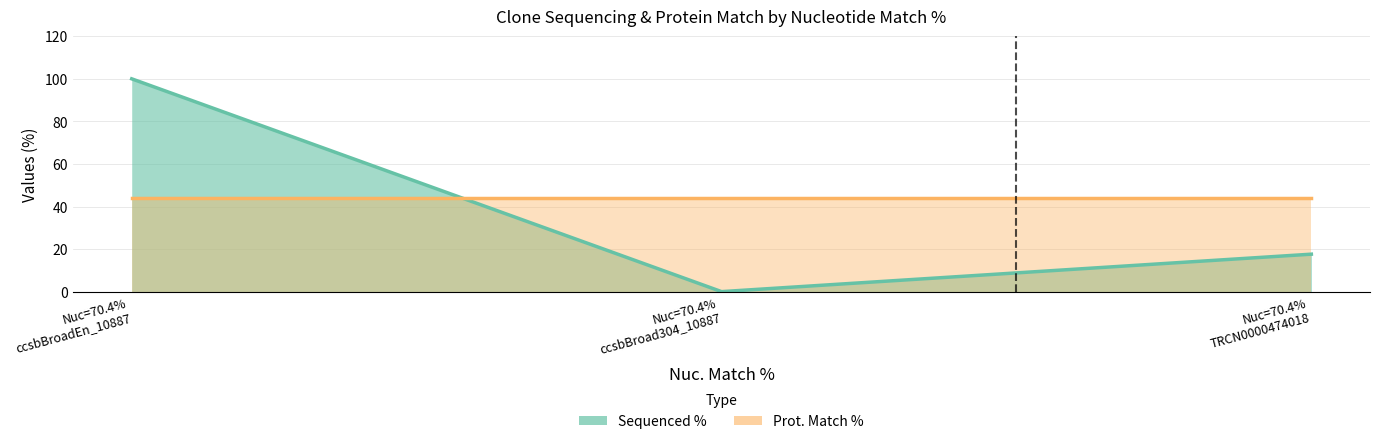

Reading right to left, extract all data points from this chart.

17.6	0.0	100.0